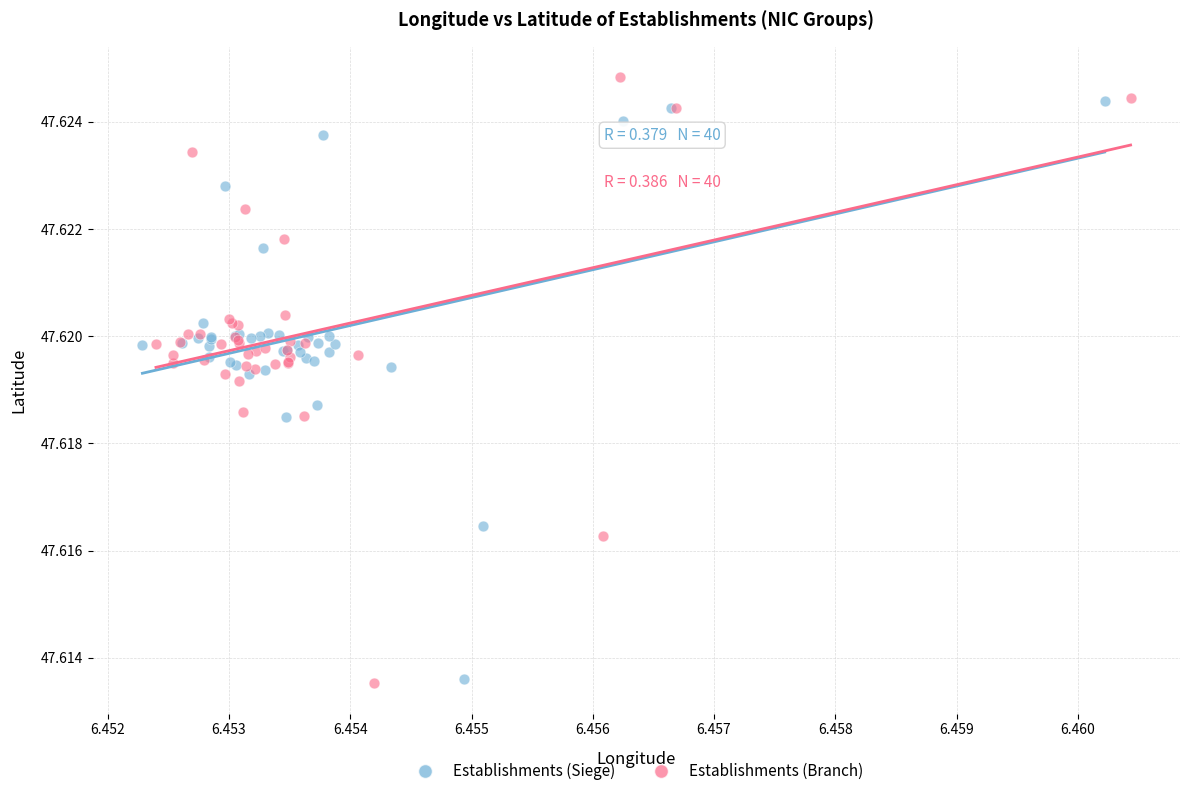

Which series has the largest Y range (max minus min)?

Establishments (Branch)